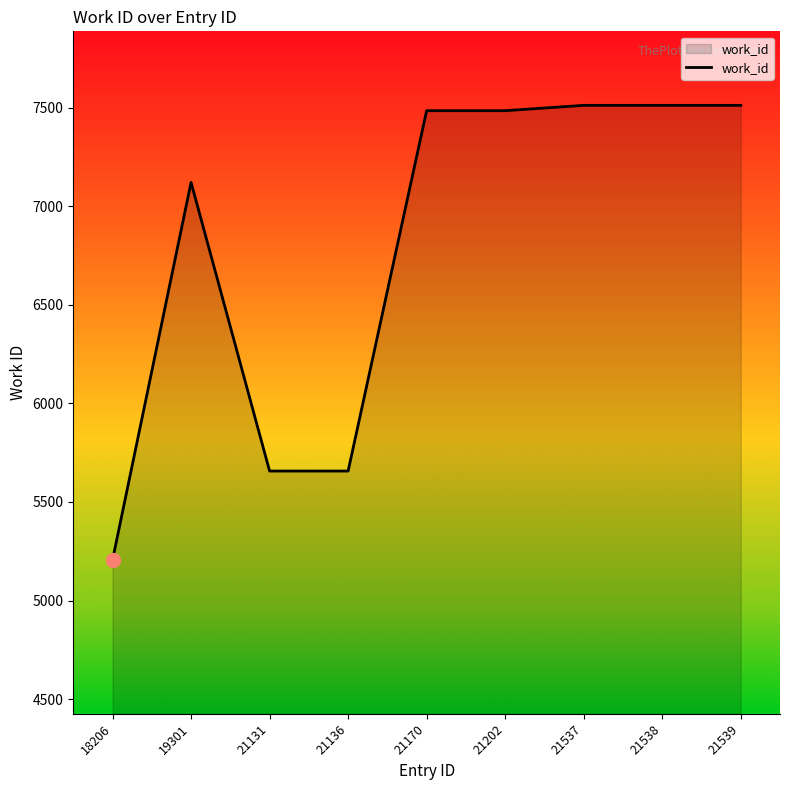

What is the change in value from 21136 to 21202?

+1829